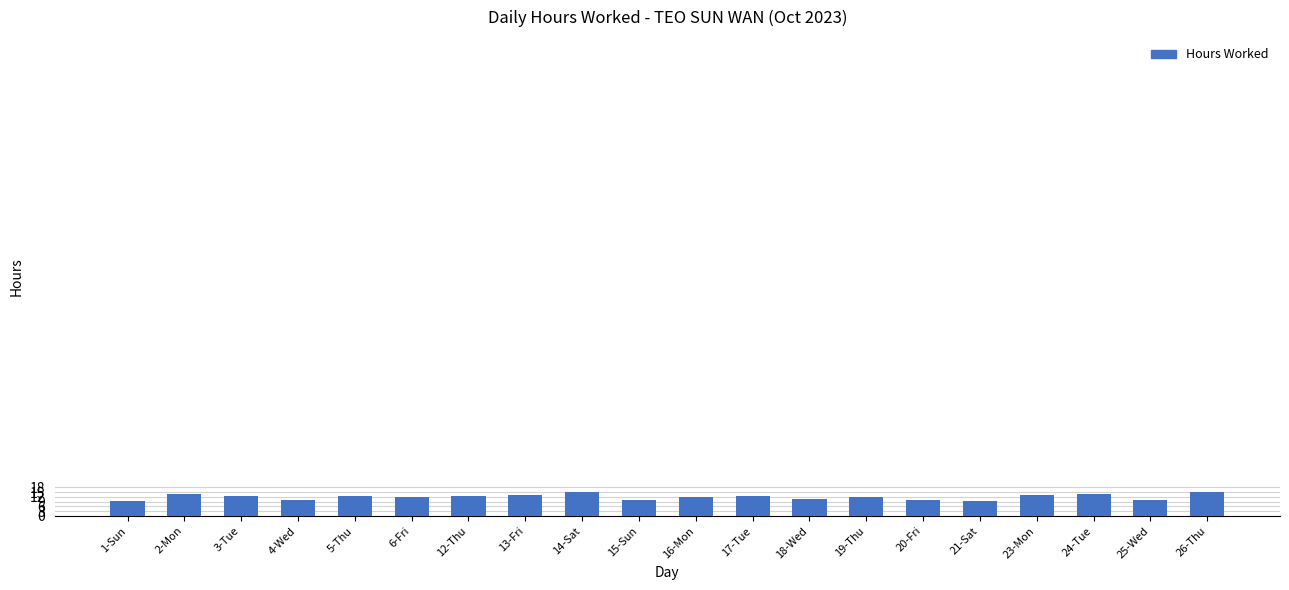

Is it true that the value at 13-Fri is 12.9?

True